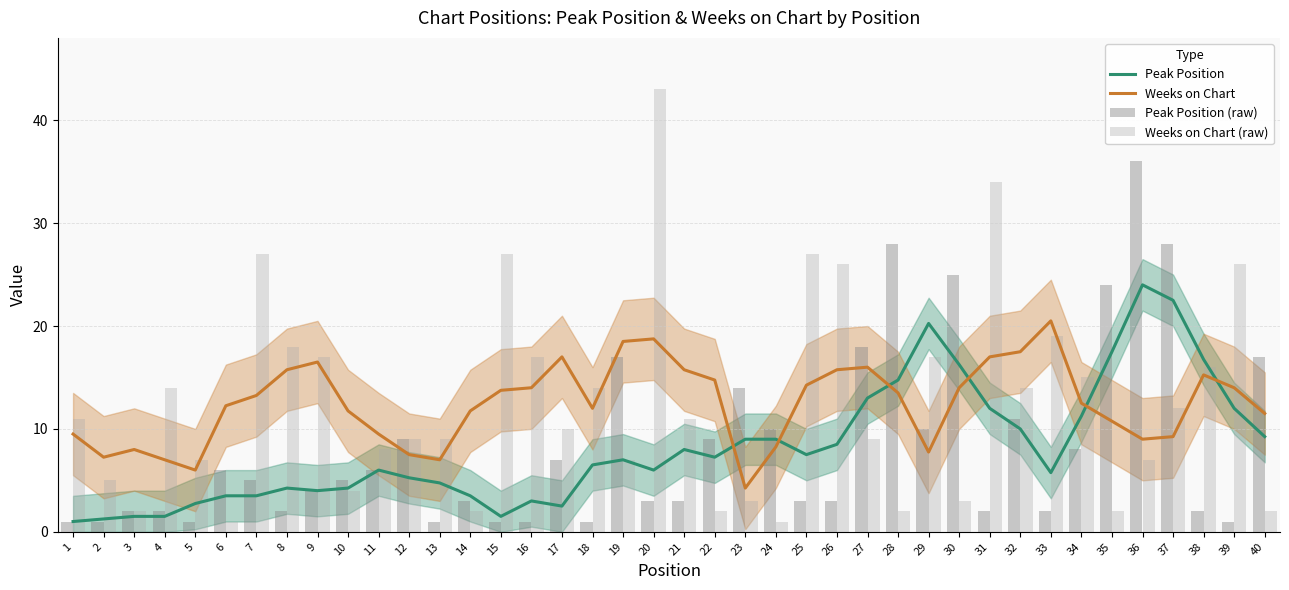

Is the value of Weeks on Chart (raw) at 7 greater than the value of Peak Position at 32?

Yes